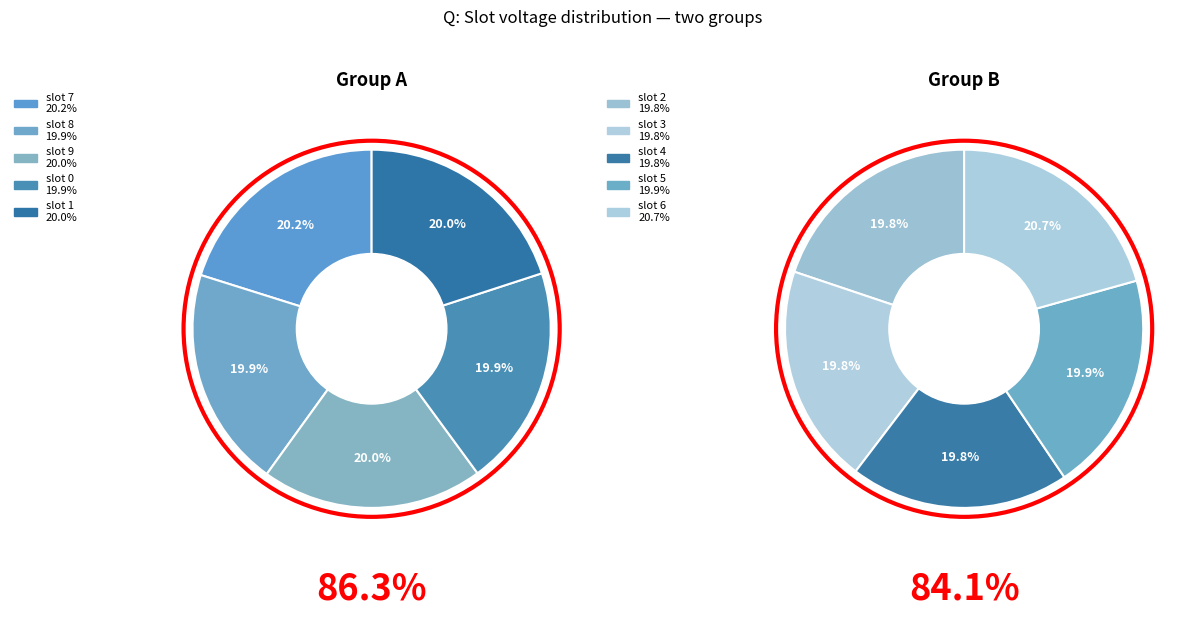

The slot 2 slice represents 18% of the pie. True or false?

False